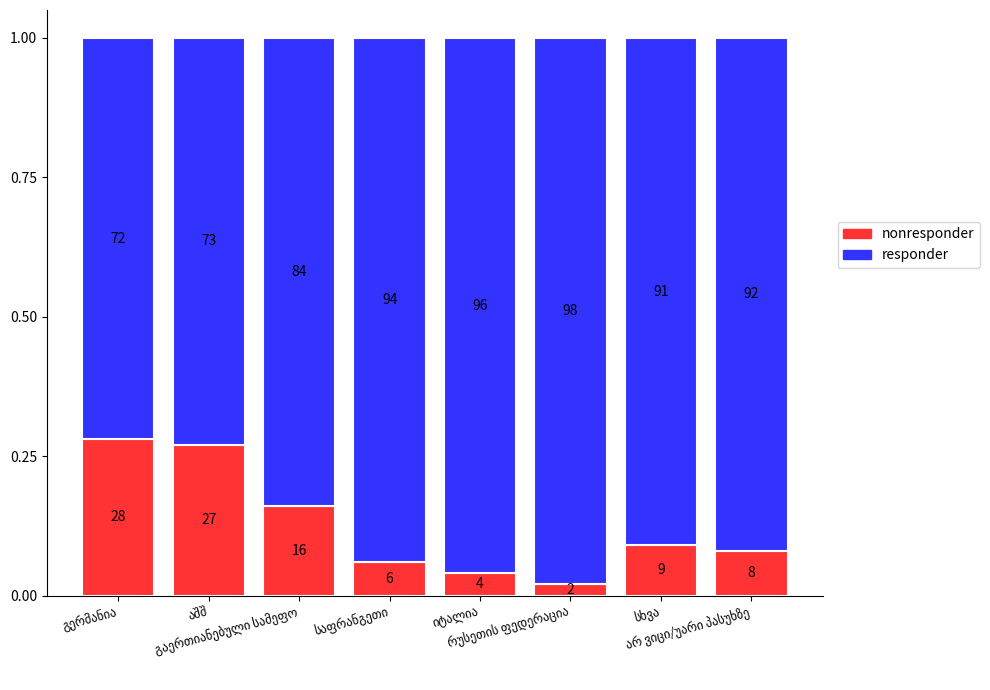

What are all the series names shown in the legend?

nonresponder, responder